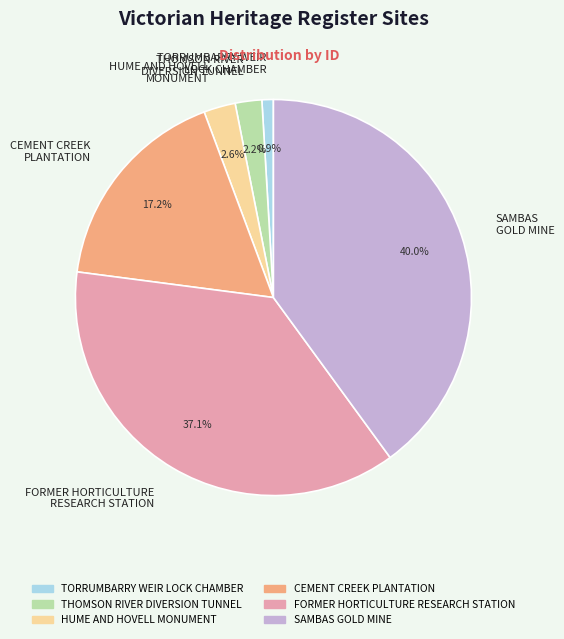

Does any single category account for the majority?

No